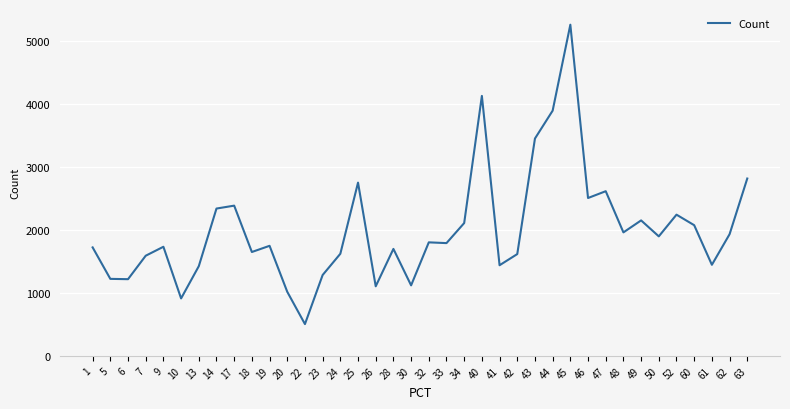

Which label corresponds to the smallest value in the chart?

22